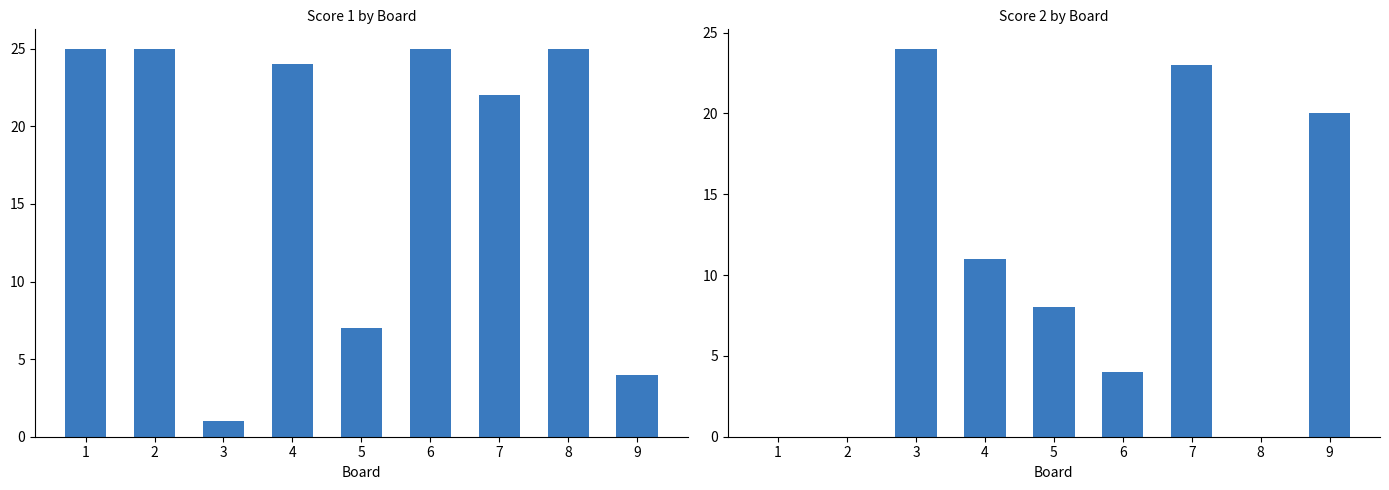

What are all the series names shown in the legend?

Score 1, Score 2